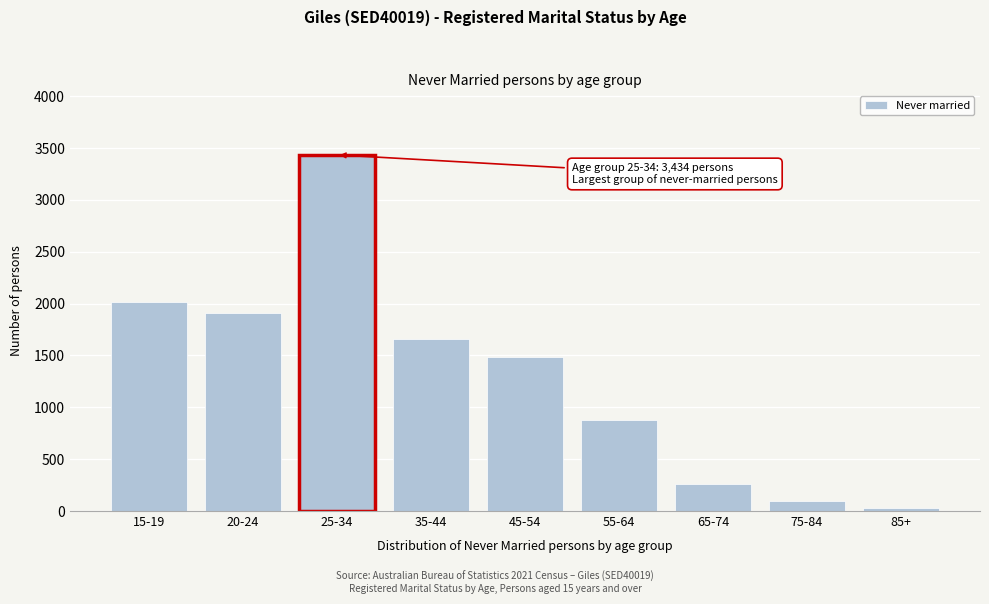

Reading left to right, list all the values displayed in this chart.

2014	1908	3434	1661	1487	876	261	101	25